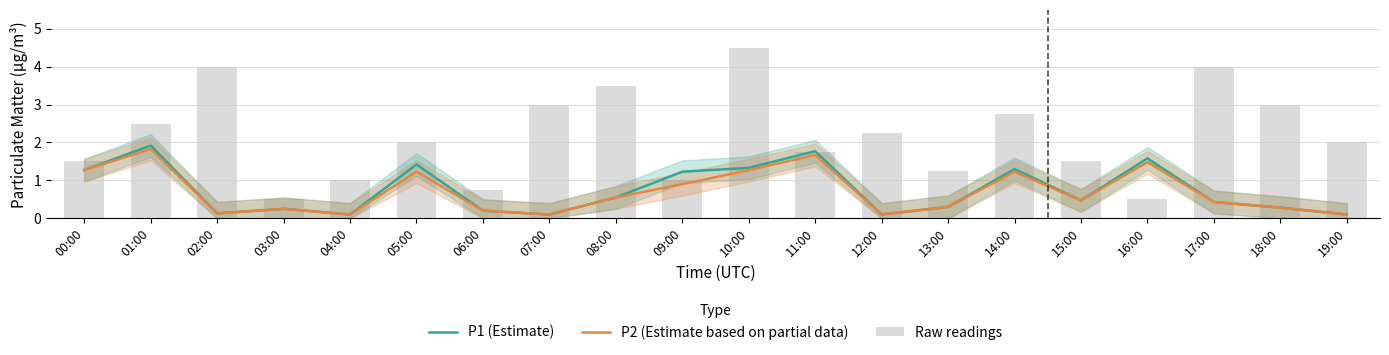

How many data points does each series have?

20